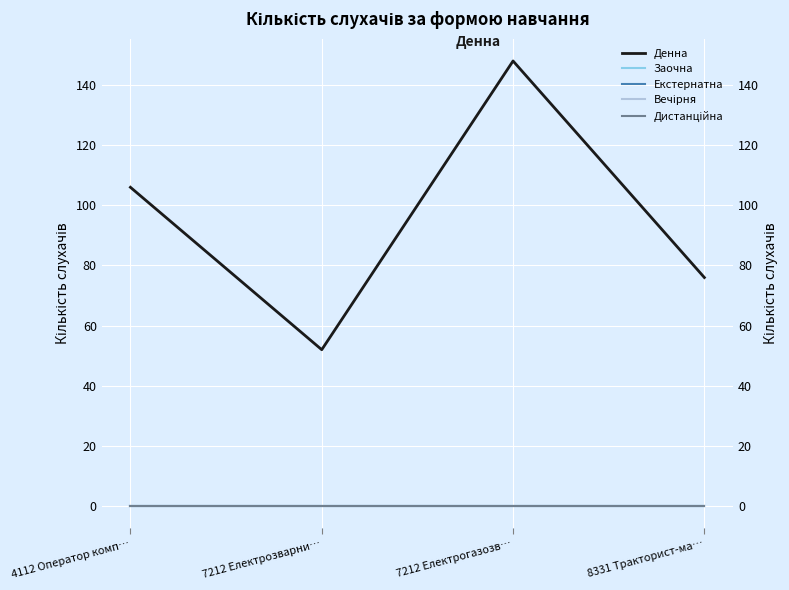

Reading left to right, what are all the values shown in this chart?

Денна: 106	52	148	76
Заочна: 0	0	0	0
Екстернатна: 0	0	0	0
Вечірня: 0	0	0	0
Дистанційна: 0	0	0	0